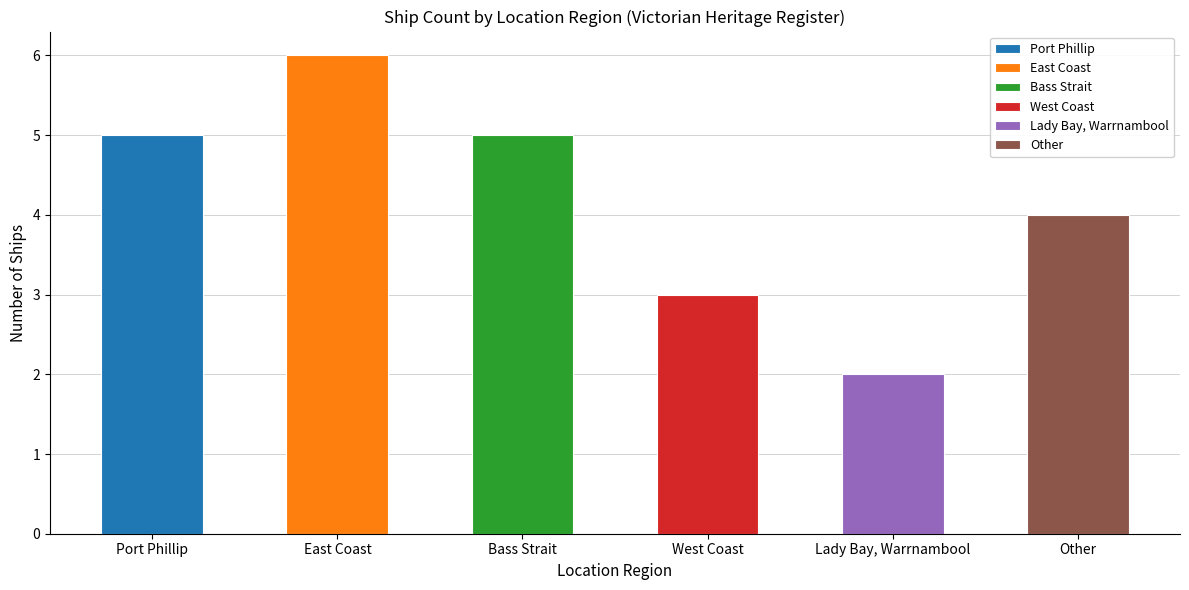

Rank the categories by value from highest to lowest.

East Coast, Port Phillip, Bass Strait, Other, West Coast, Lady Bay, Warrnambool